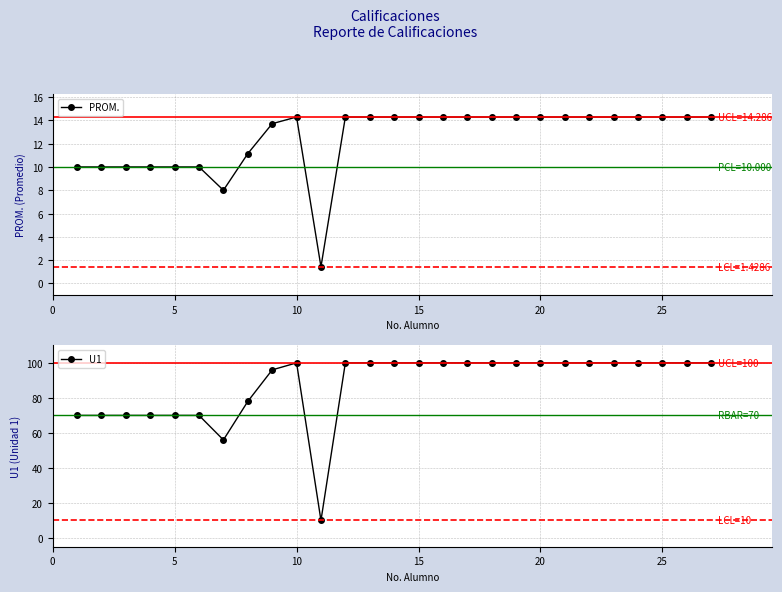

List the series in order of their overall mean, lowest first.

PROM., U1